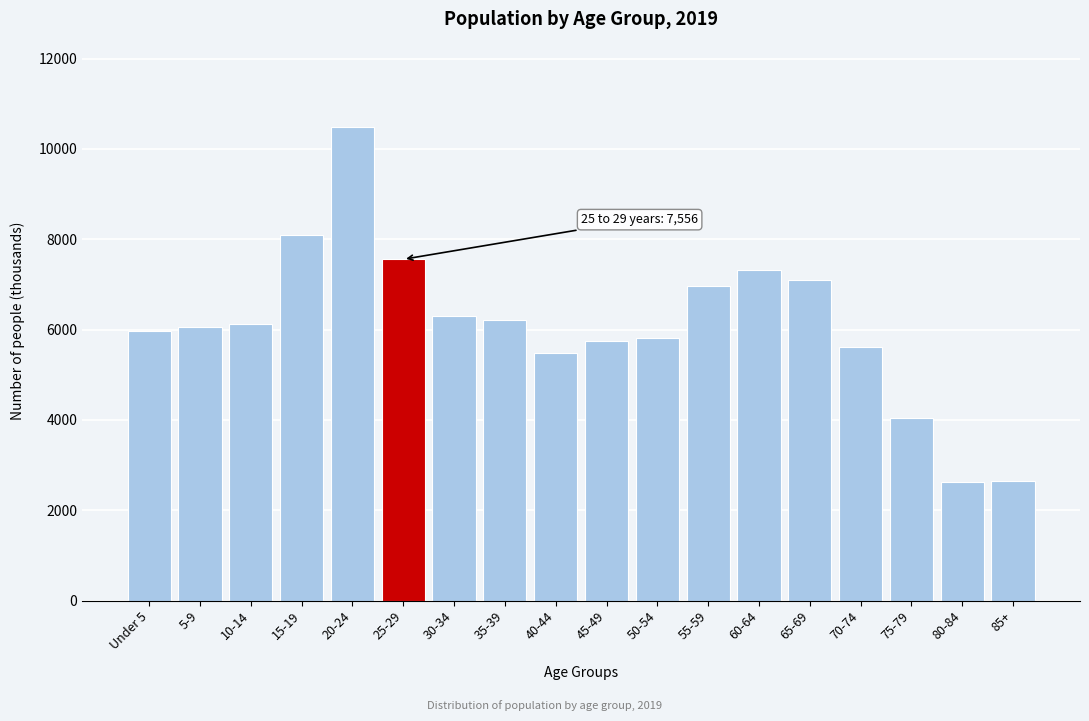

What is the ratio of the value at 80-84 to the value at 85+?

1.0